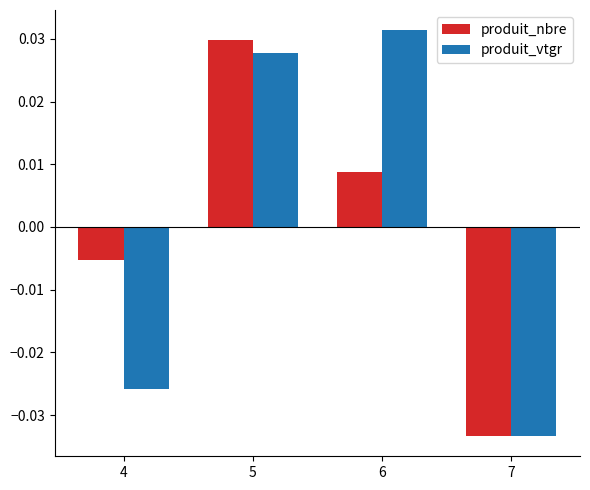

Which series changed the most between 4 and 7?

produit_nbre